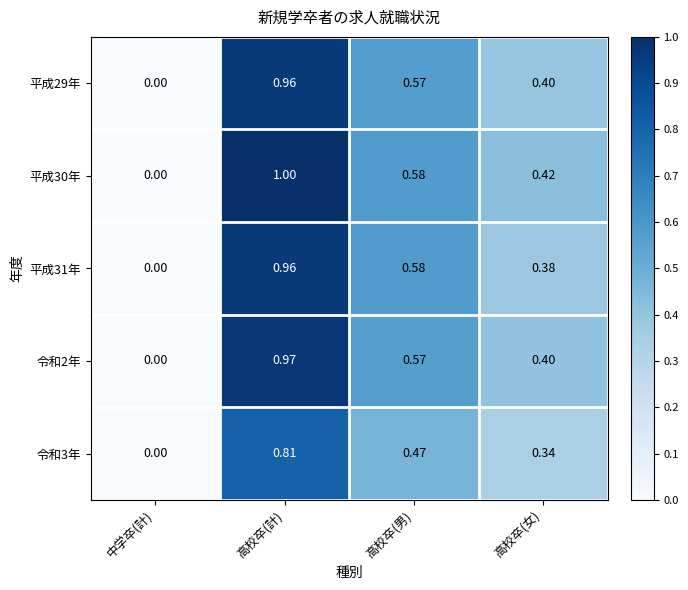

At which label is 平成30年 closest to 0?

中学卒(計)